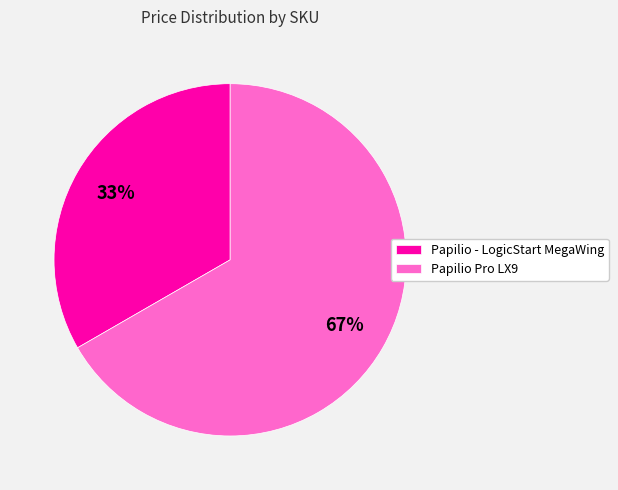

To the nearest percent, what is the average slice percentage?

50%